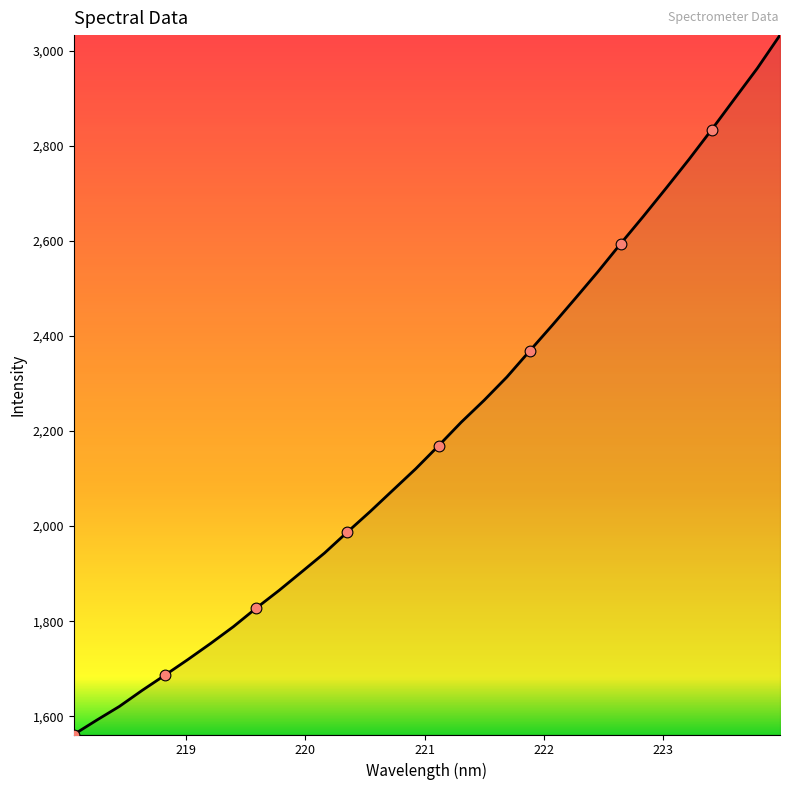

What is the maximum value shown in the chart?

3032.7